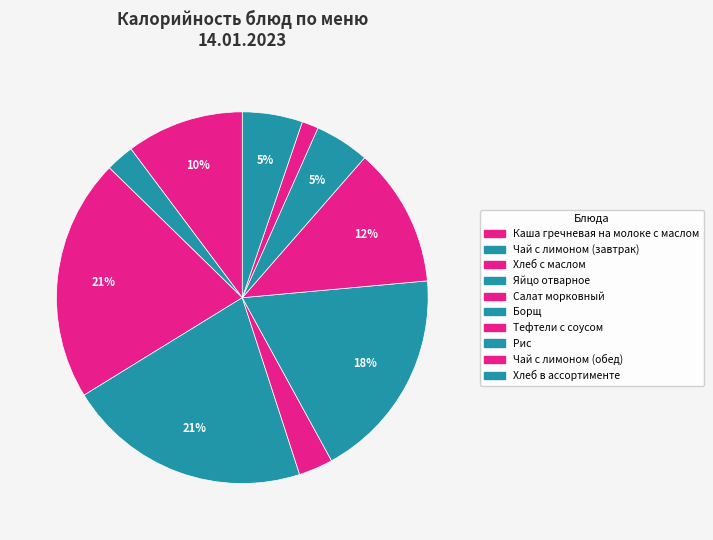

What is the total percentage of Яйцо отварное and Каша гречневая на молоке с маслом?

31.4%